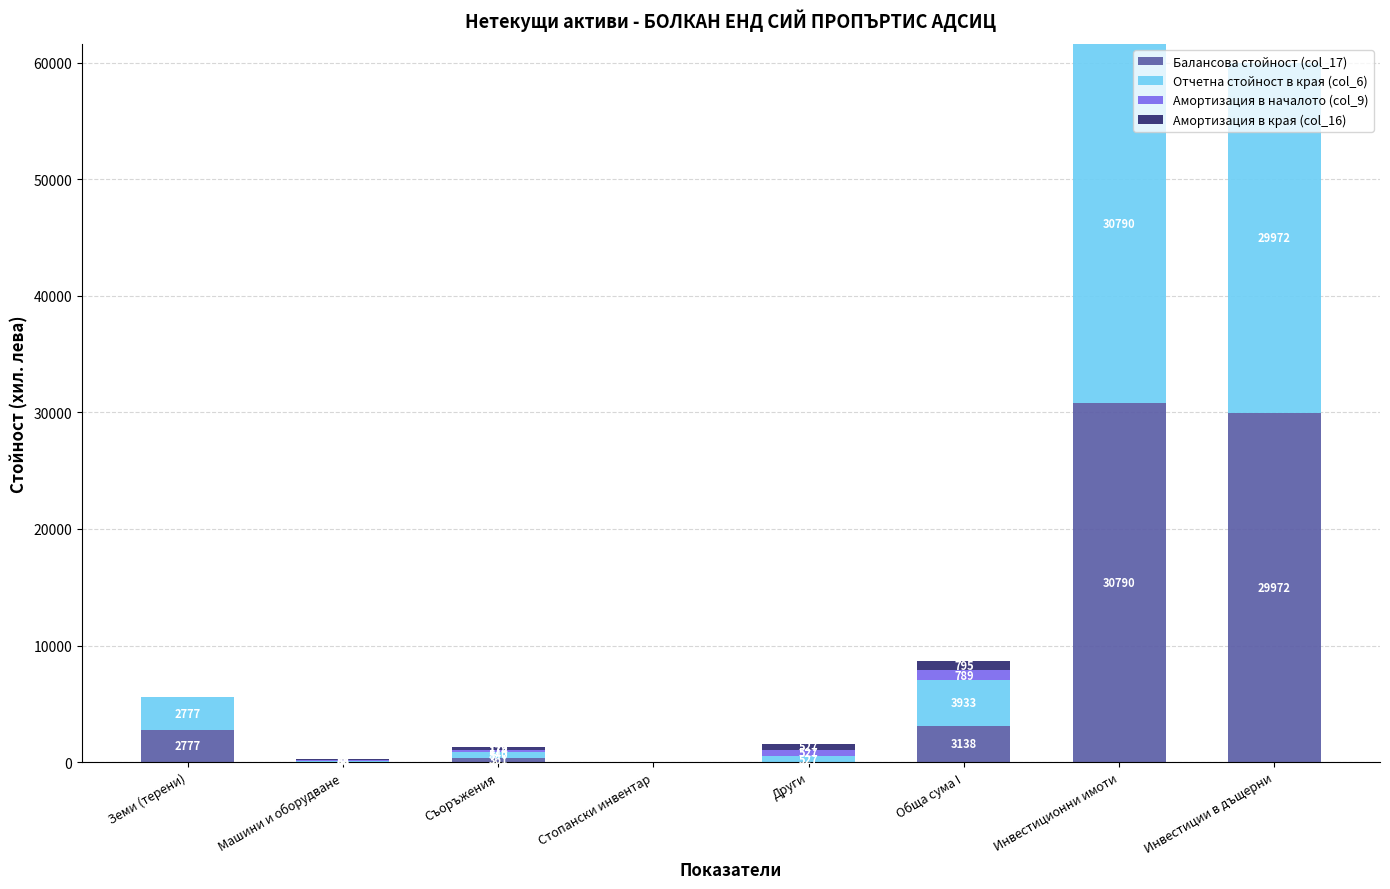

What is the highest value of the Балансова стойност (col_17) series?

30790